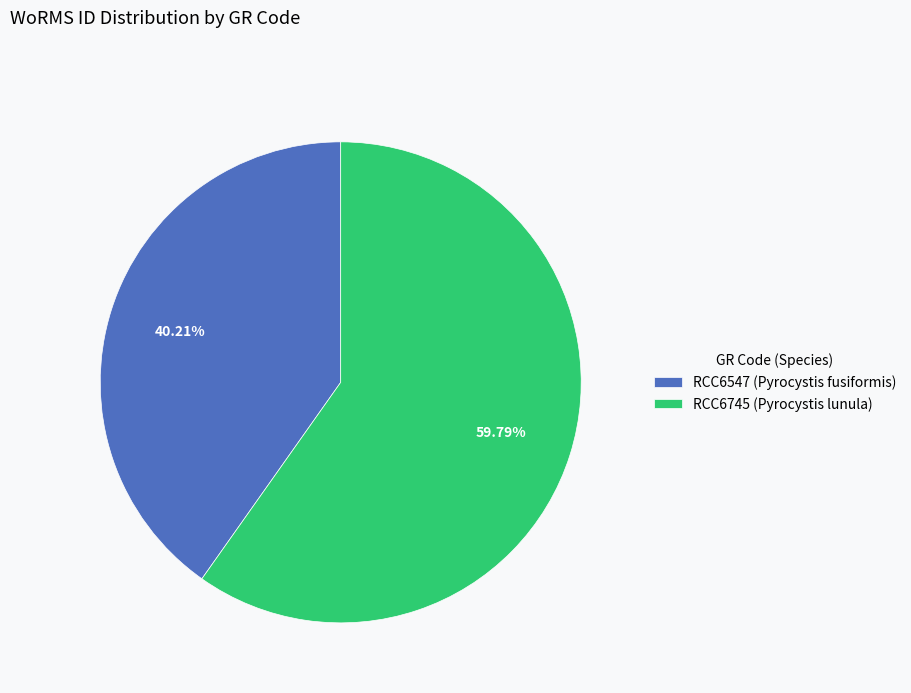

The RCC6745 (Pyrocystis lunula) slice represents 60% of the pie. True or false?

True